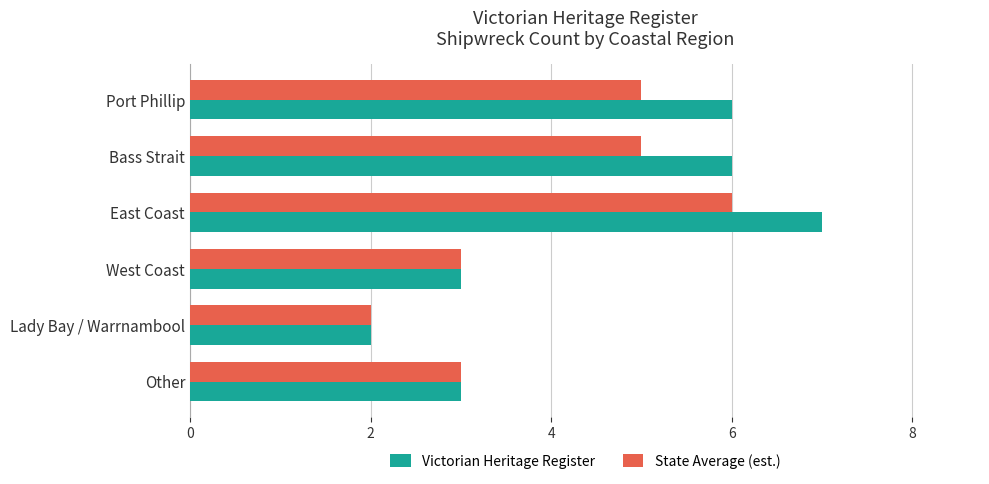

Which series has the widest spread of values?

Victorian Heritage Register